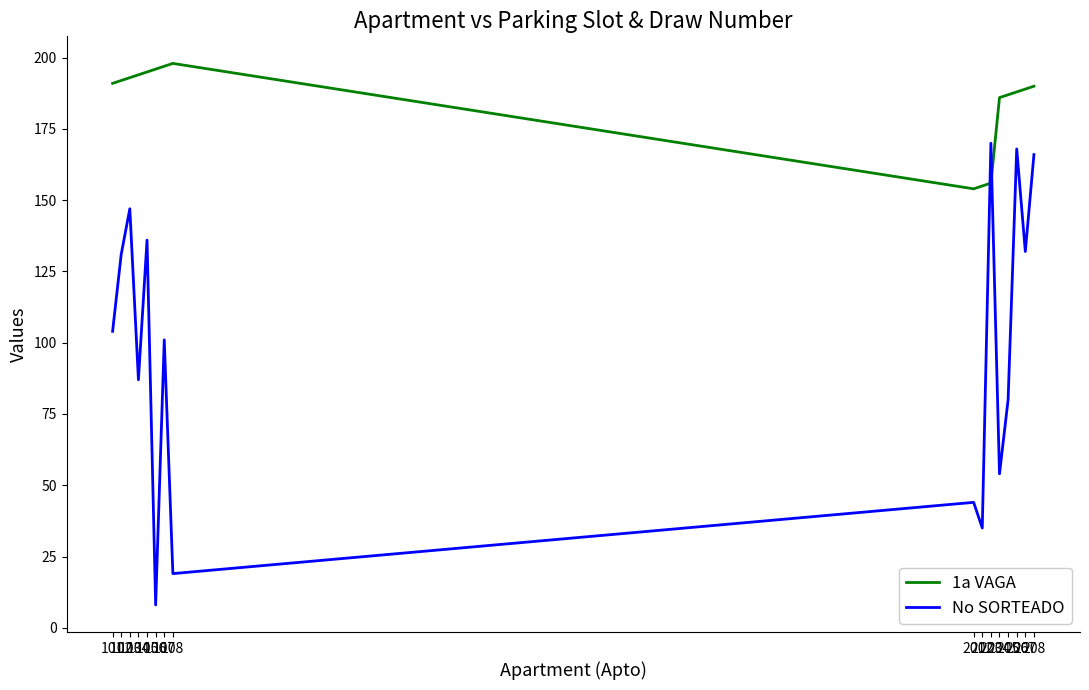

What is the difference between the maximum and minimum values in the 1a VAGA series?

44